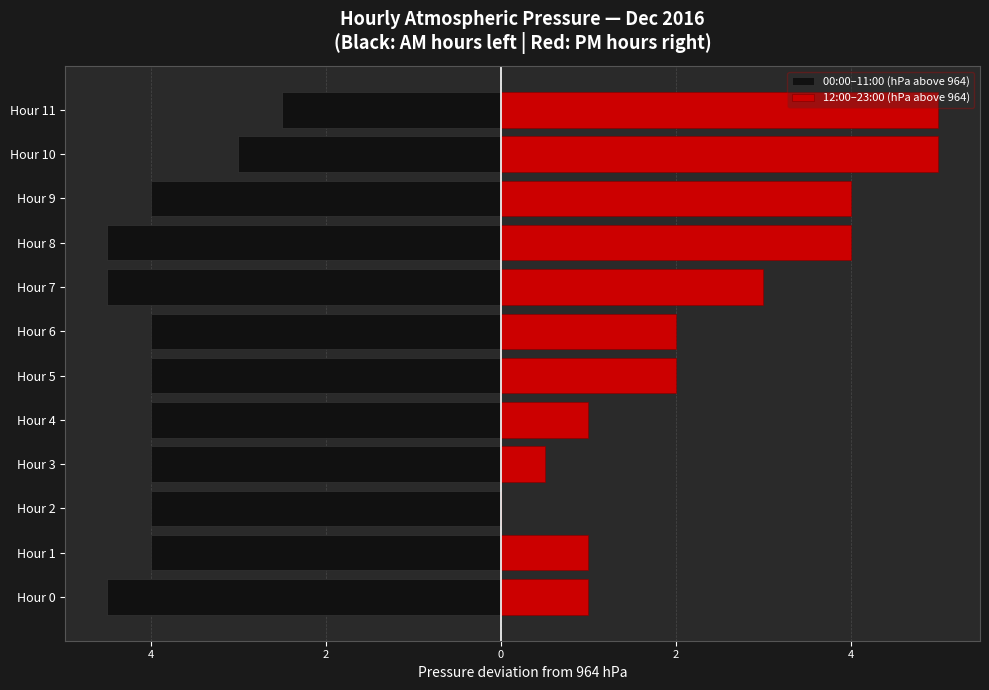

What is the spread (max minus min) of values at Hour 8?

8.5